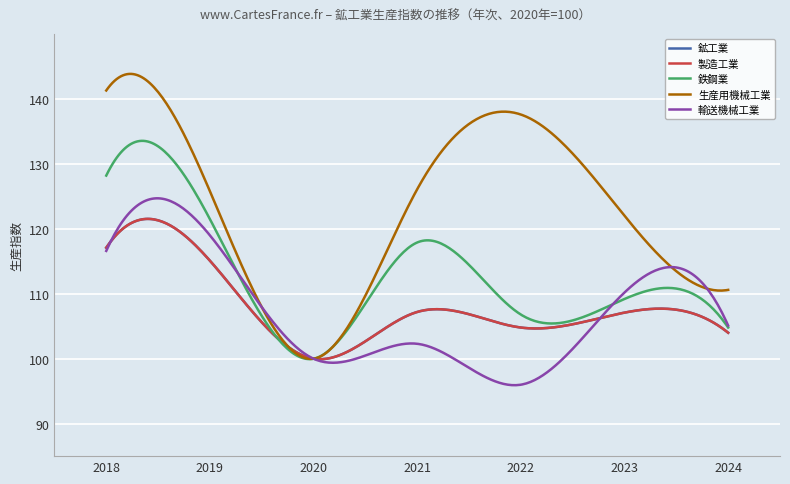

Is this an area chart (filled region under the line)?

No